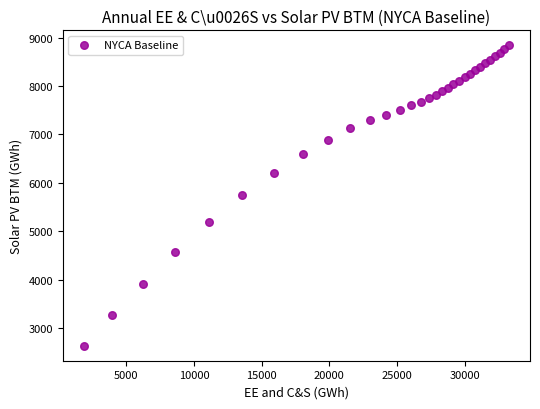

What is the range of Y values (max minus min)?

6211